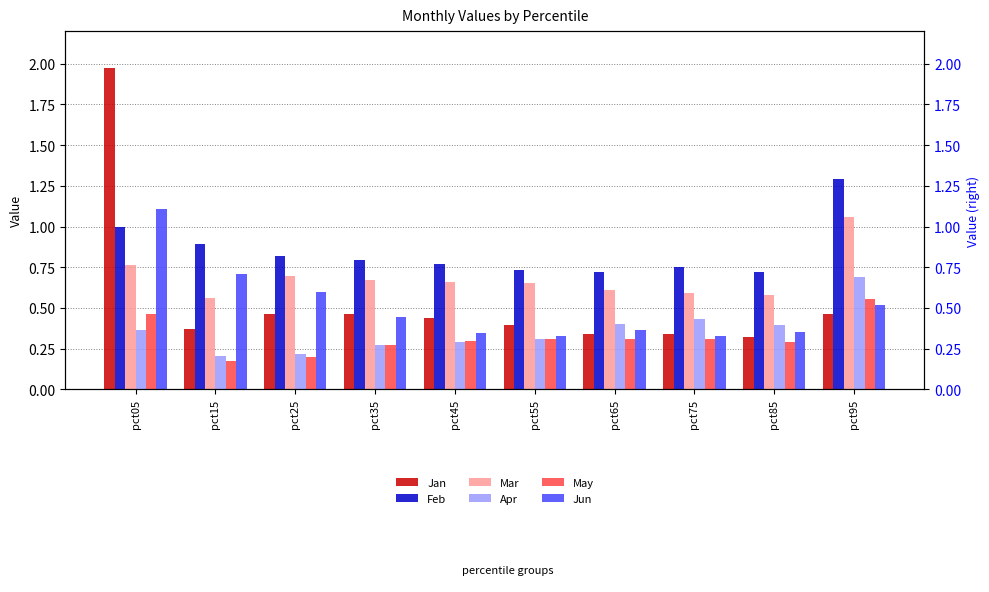

At which label is Feb closest to 1?

pct05